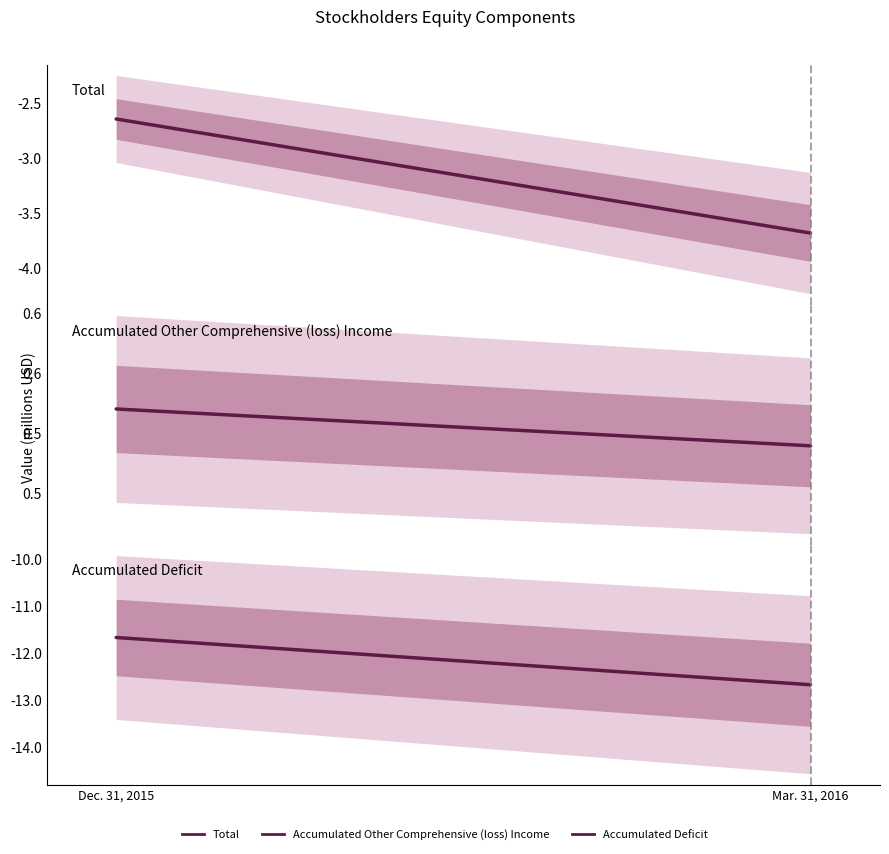

Reading left to right, what are all the values shown in this chart?

Total: Dec. 31, 2015=-2645375	Mar. 31, 2016=-3685371
Accumulated Other Comprehensive (loss) Income: Dec. 31, 2015=520213	Mar. 31, 2016=489451
Accumulated Deficit: Dec. 31, 2015=-11667124	Mar. 31, 2016=-12676358